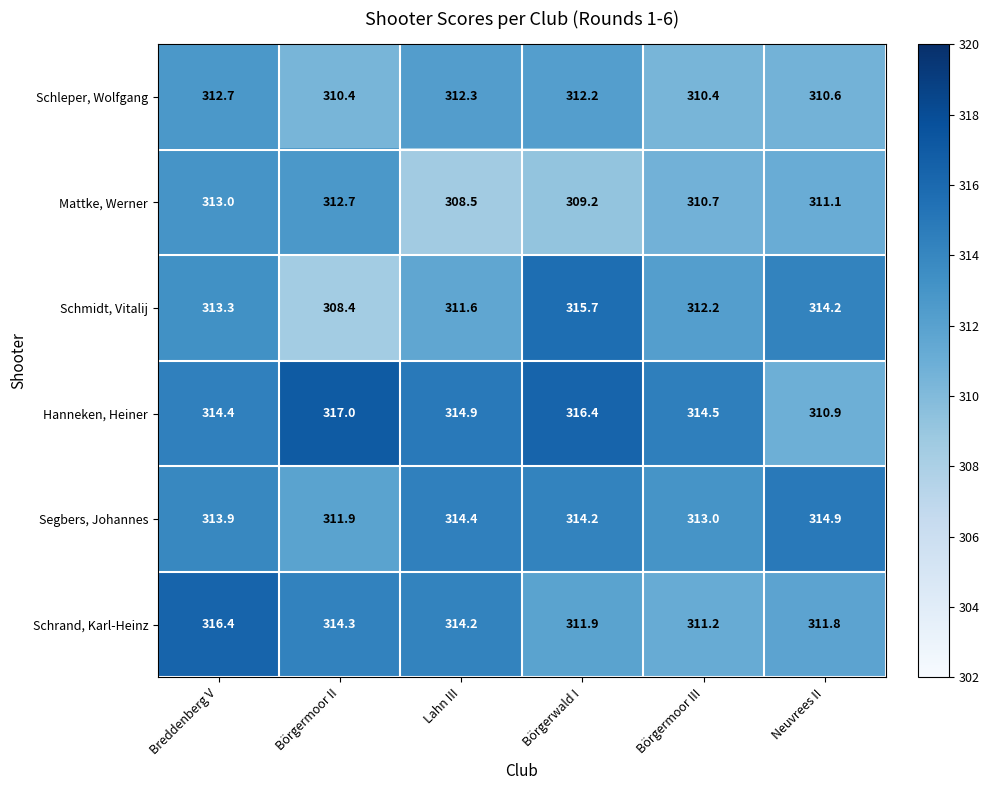

What is the difference between the second highest and second lowest values in the Schrand, Karl-Heinz series?

2.5